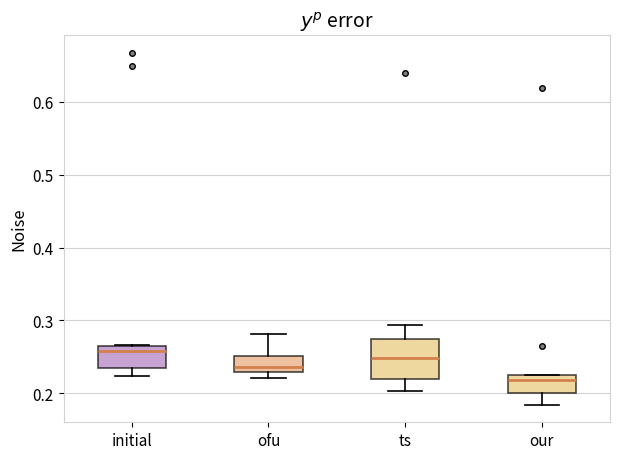

Reading left to right, transcribe this box plot: for each box, give where its median line is, the range the box spans, and where its two whiskers end, as read against the y-axis. The values are not printed on the chart, so give them approximately, as read against the axis.

initial: median 0.26, box 0.23 to 0.27, whiskers 0.22 to 0.27
ofu: median 0.24, box 0.23 to 0.25, whiskers 0.22 to 0.28
ts: median 0.25, box 0.22 to 0.27, whiskers 0.20 to 0.29
our: median 0.22, box 0.20 to 0.23, whiskers 0.18 to 0.23